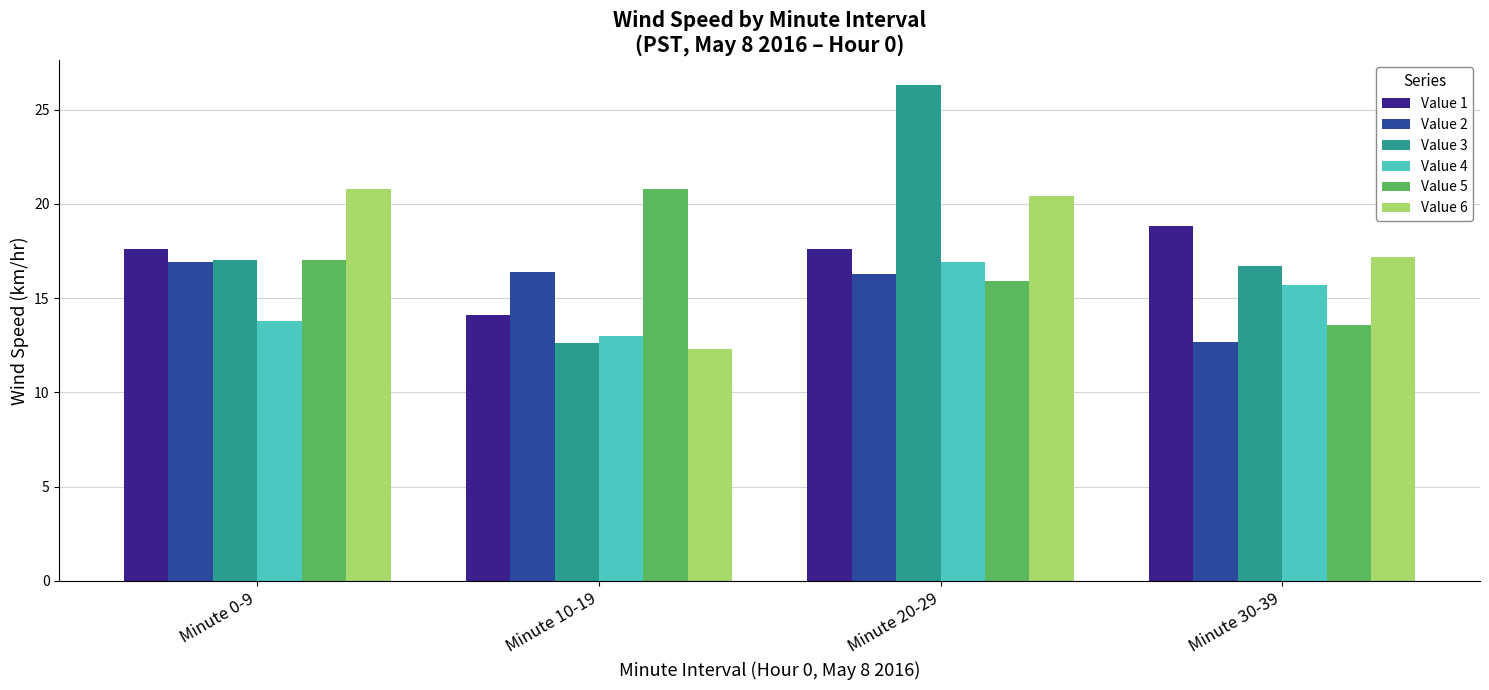

At how many categories does at least one series exceed 13?

4